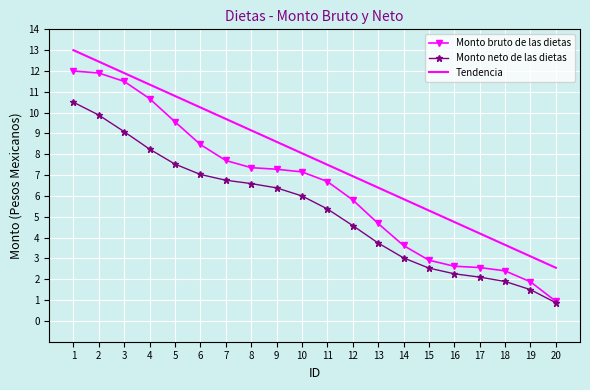

What is the difference between the second highest and second lowest values in the Monto neto de las dietas series?

8.4